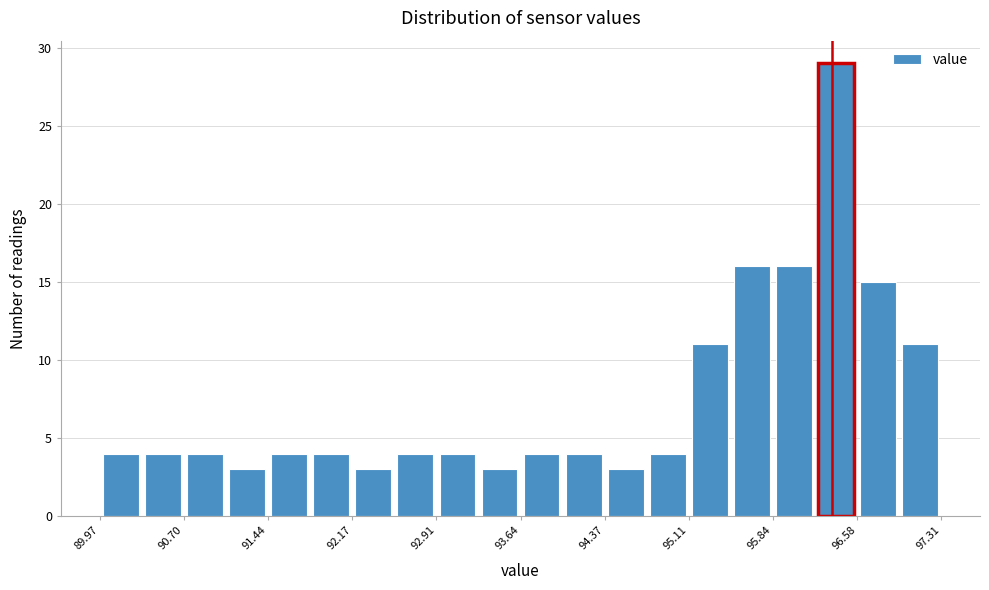

Around what value on the x-axis is the tallest bar? Give the approximate position of its centre, as read against the axis.

96.4